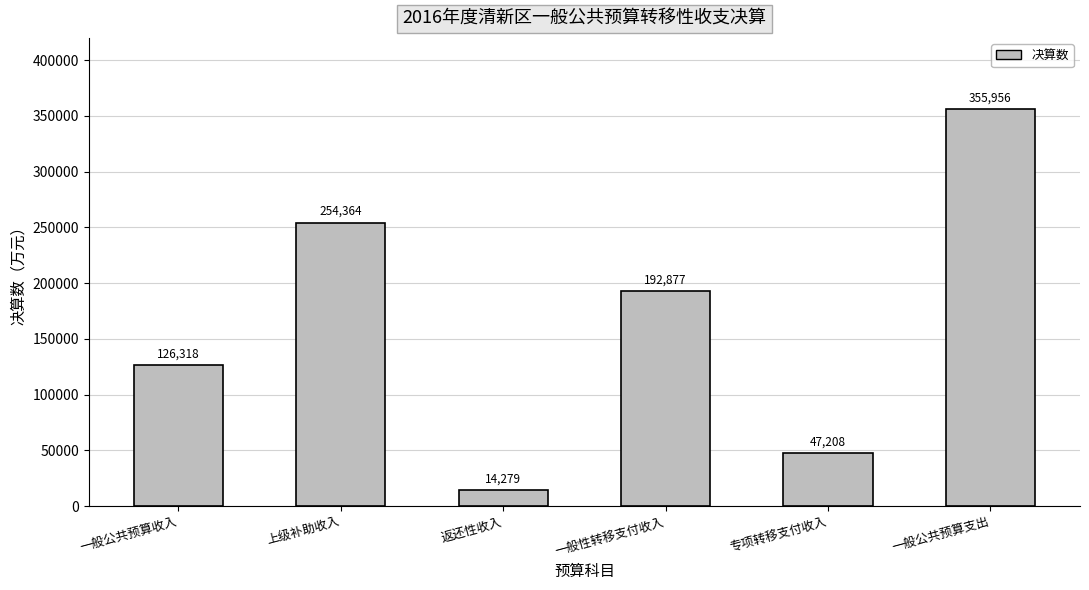

Are the bars grouped side by side (vs. stacked)?

No